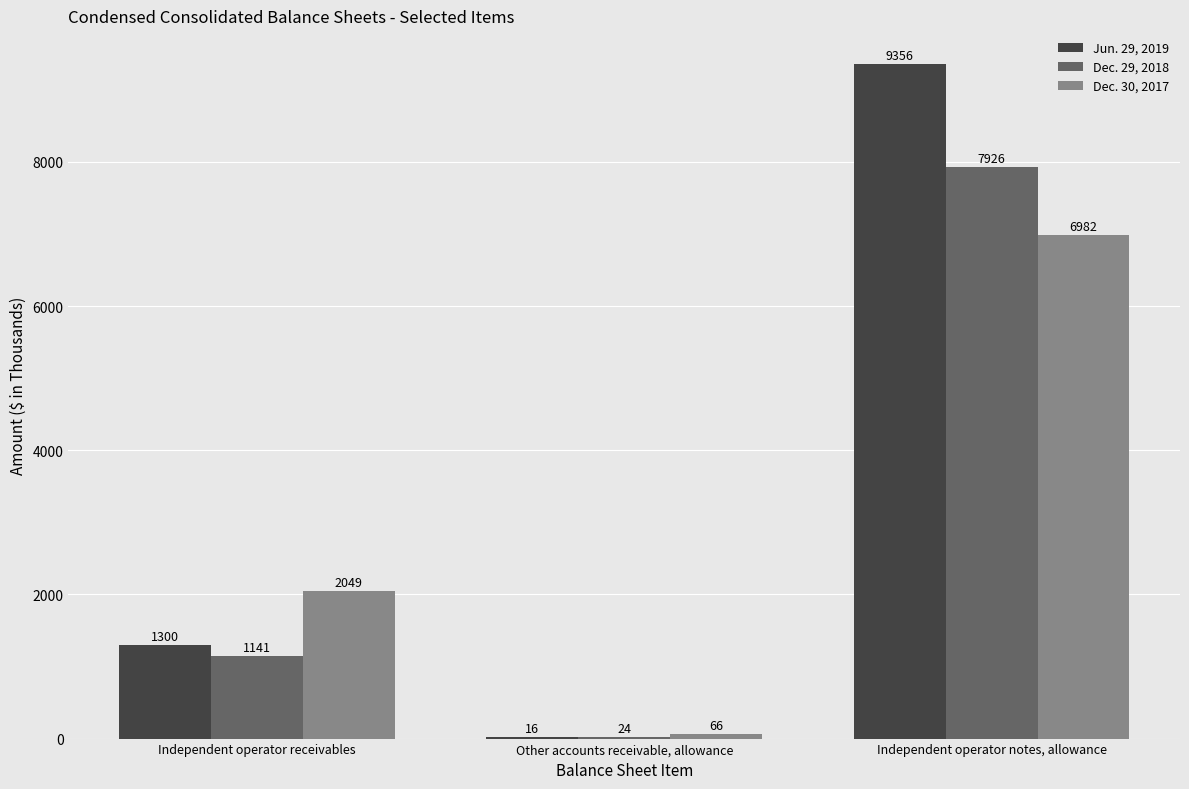

The value of Jun. 29, 2019 at Other accounts receivable, allowance is 16. True or false?

True